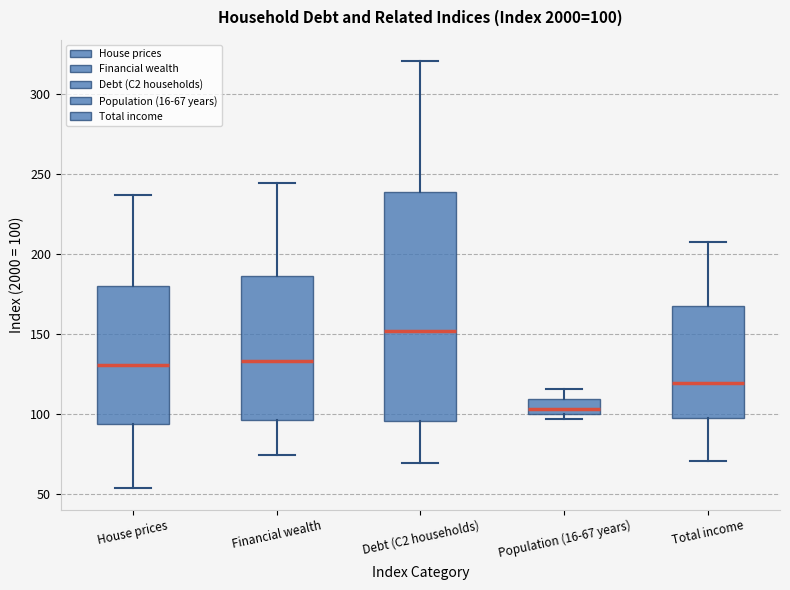

Which box's median line is the lowest?

Population (16-67 years)